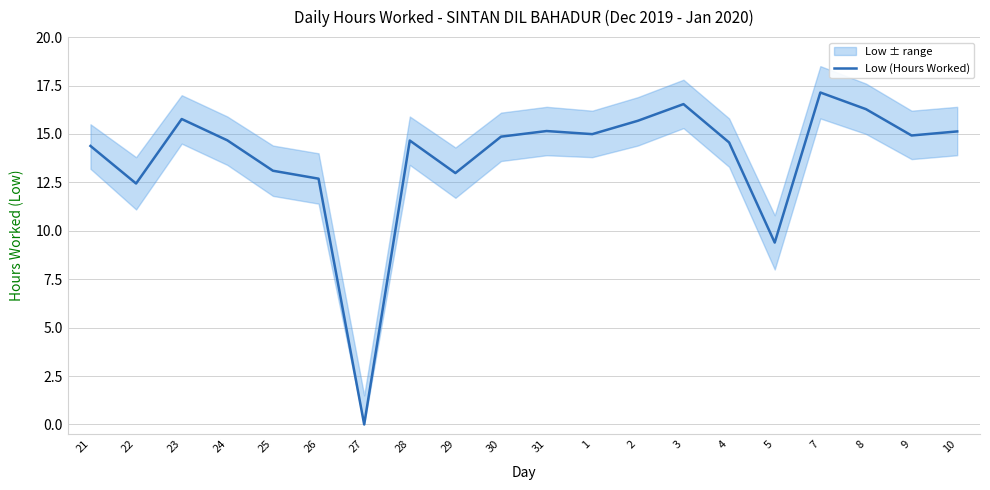

List the labels in order of value, smallest first.

27, 5, 22, 26, 29, 25, 21, 4, 28, 24, 30, 9, 1, 10, 31, 2, 23, 8, 3, 7